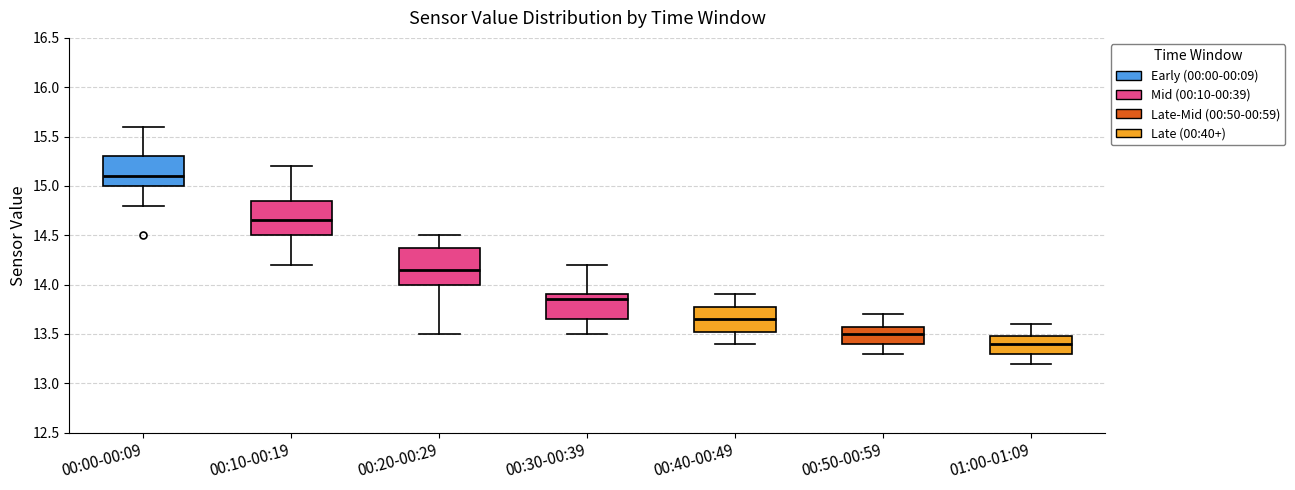

Reading left to right, transcribe this box plot: for each box, give where its median line is, the range the box spans, and where its two whiskers end, as read against the y-axis. The values are not printed on the chart, so give them approximately, as read against the axis.

00:00-00:09: median 15.10, box 15.00 to 15.30, whiskers 14.80 to 15.60
00:10-00:19: median 14.65, box 14.50 to 14.85, whiskers 14.20 to 15.20
00:20-00:29: median 14.15, box 14.00 to 14.40, whiskers 13.50 to 14.50
00:30-00:39: median 13.85, box 13.65 to 13.90, whiskers 13.50 to 14.20
00:40-00:49: median 13.65, box 13.55 to 13.80, whiskers 13.40 to 13.90
00:50-00:59: median 13.50, box 13.40 to 13.60, whiskers 13.30 to 13.70
01:00-01:09: median 13.40, box 13.30 to 13.50, whiskers 13.20 to 13.60